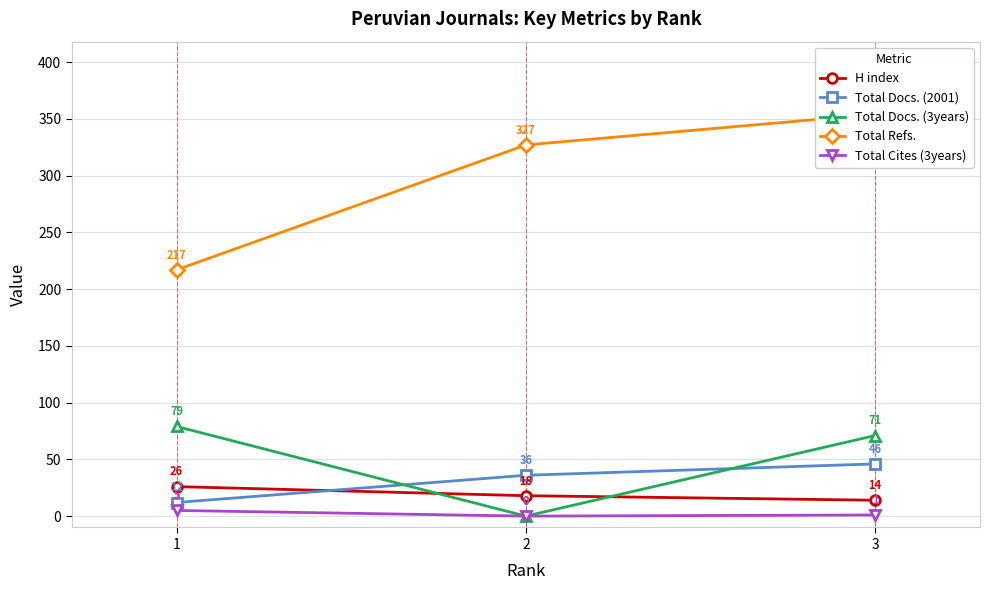

What is the approximate value of H index at 1, to the nearest 10?

30